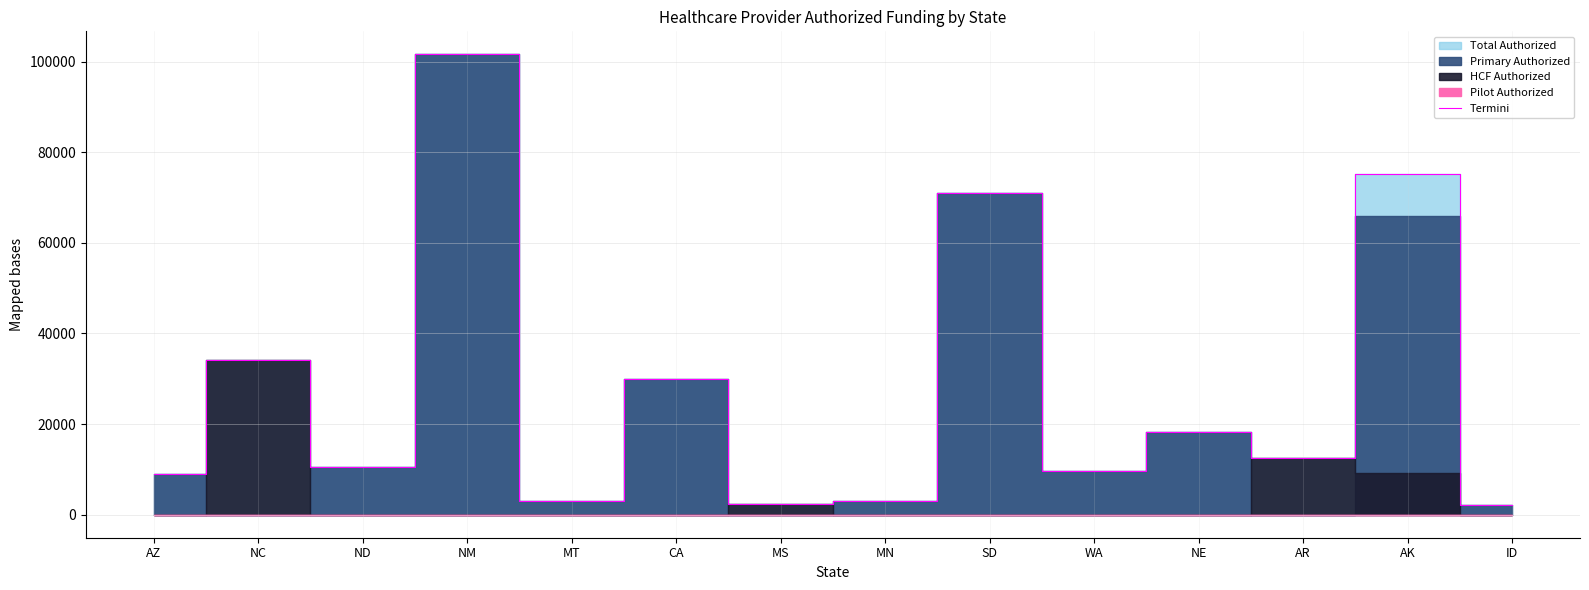

How many data points are above 12499?

7